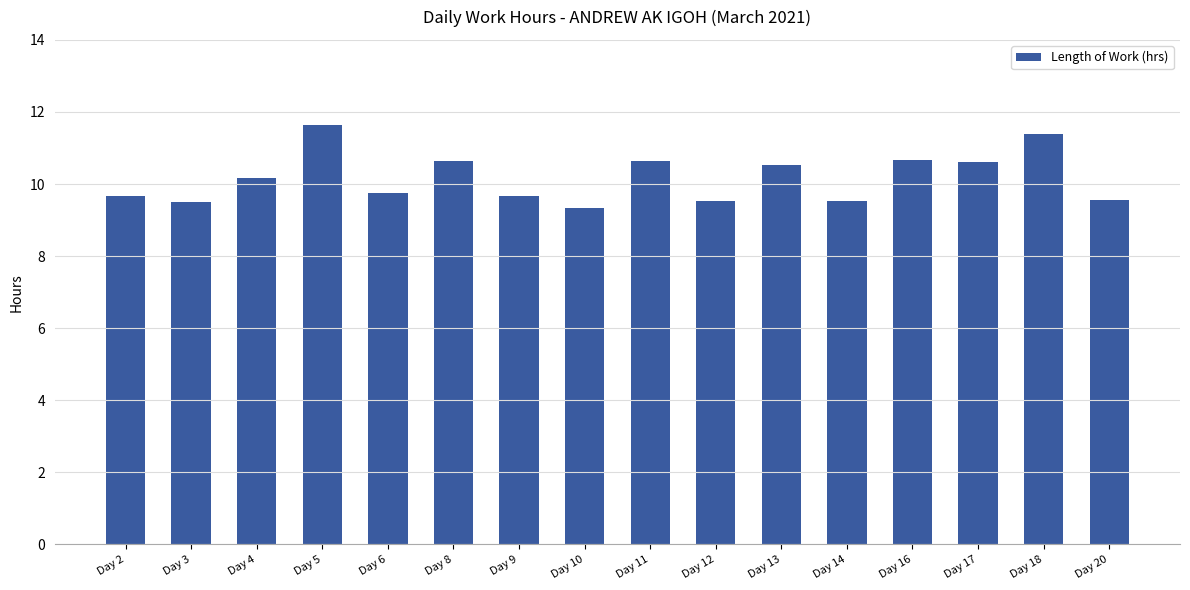

Is it true that the value at Day 17 is 10.6?

True